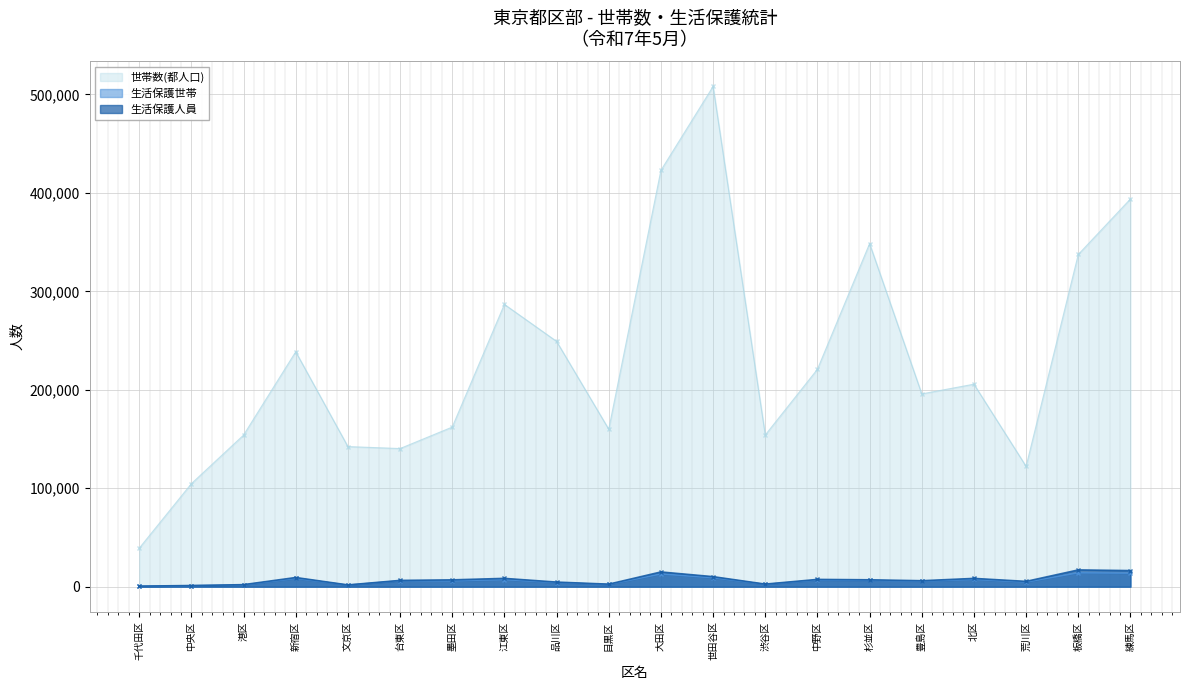

Read the 生活保護世帯 value at 文京区.

1686